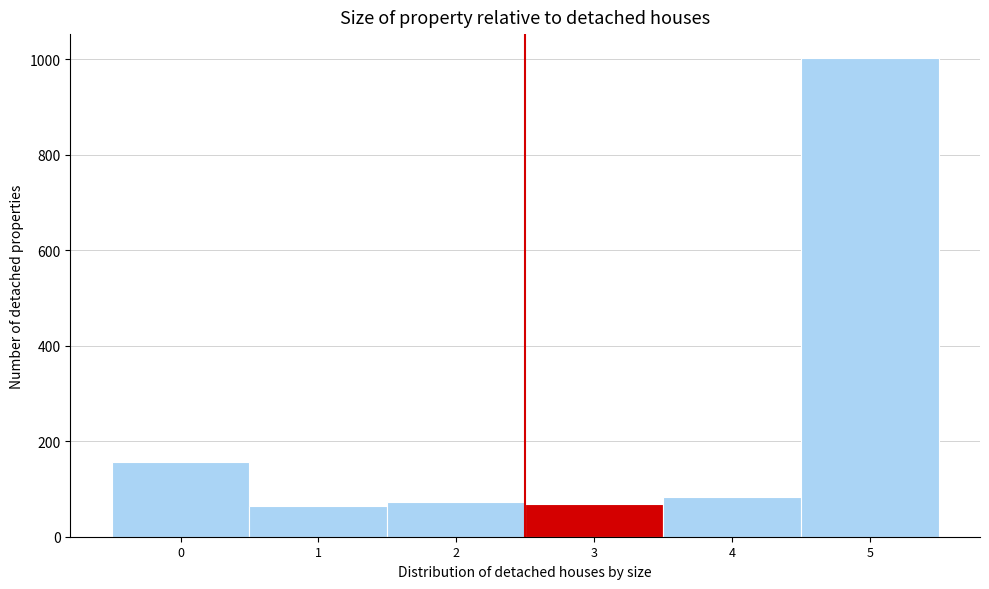

What is the change in value from 4 to 5?

+918